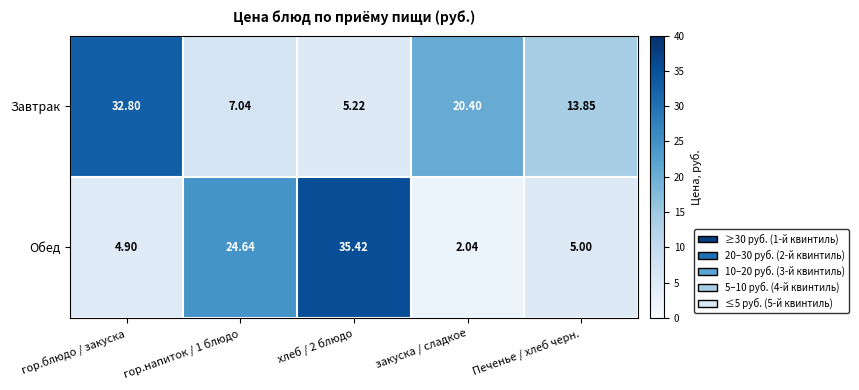

At how many categories does at least one series exceed 8?

5